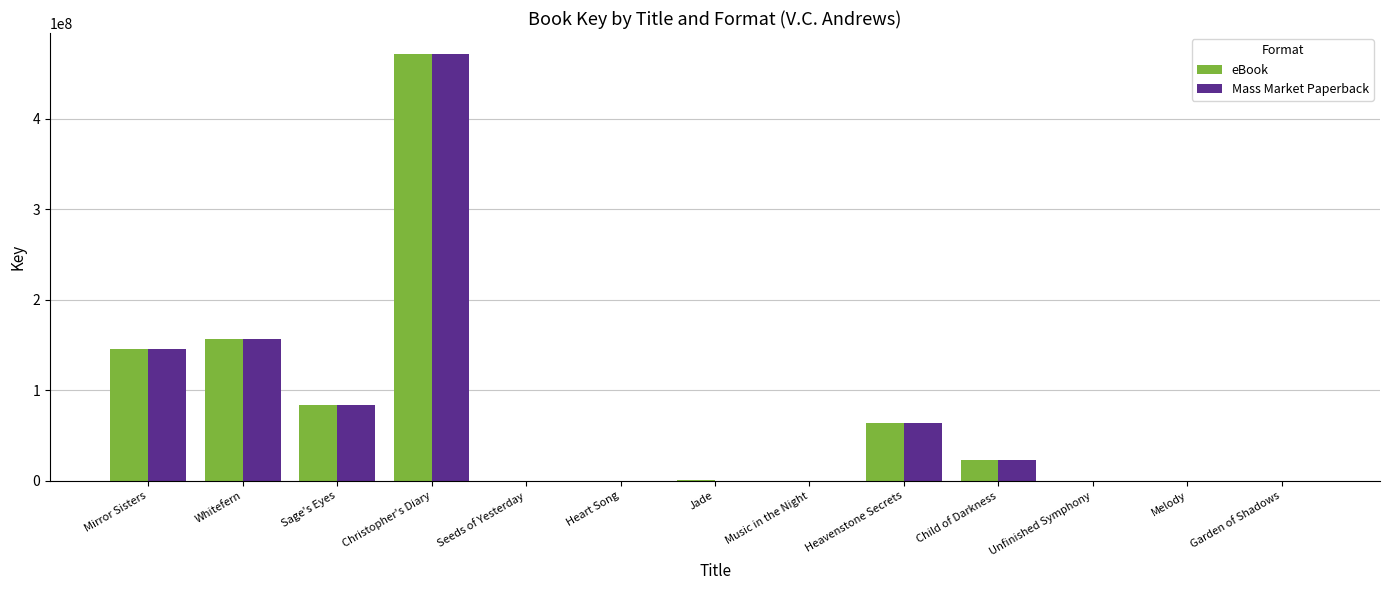

At which label is Mass Market Paperback closest to 235502425?

Whitefern